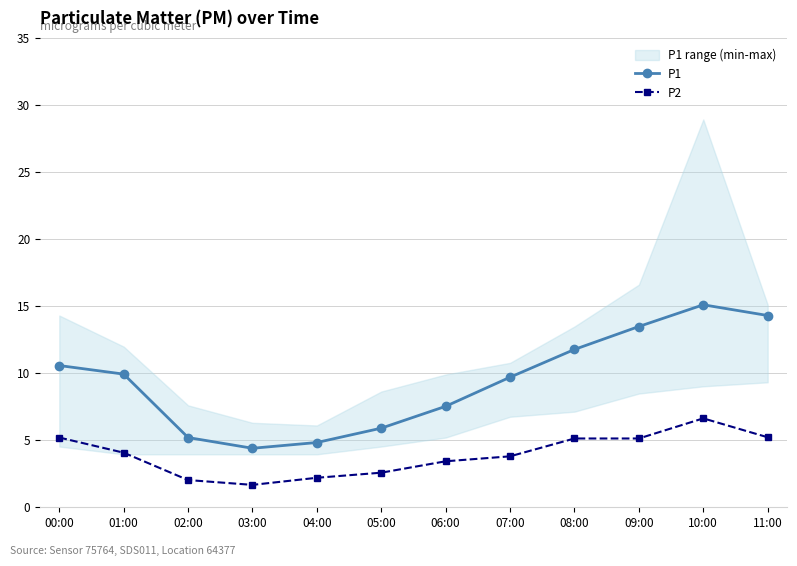

True or false: P1 has a value of 13.9 at 07:00.

False